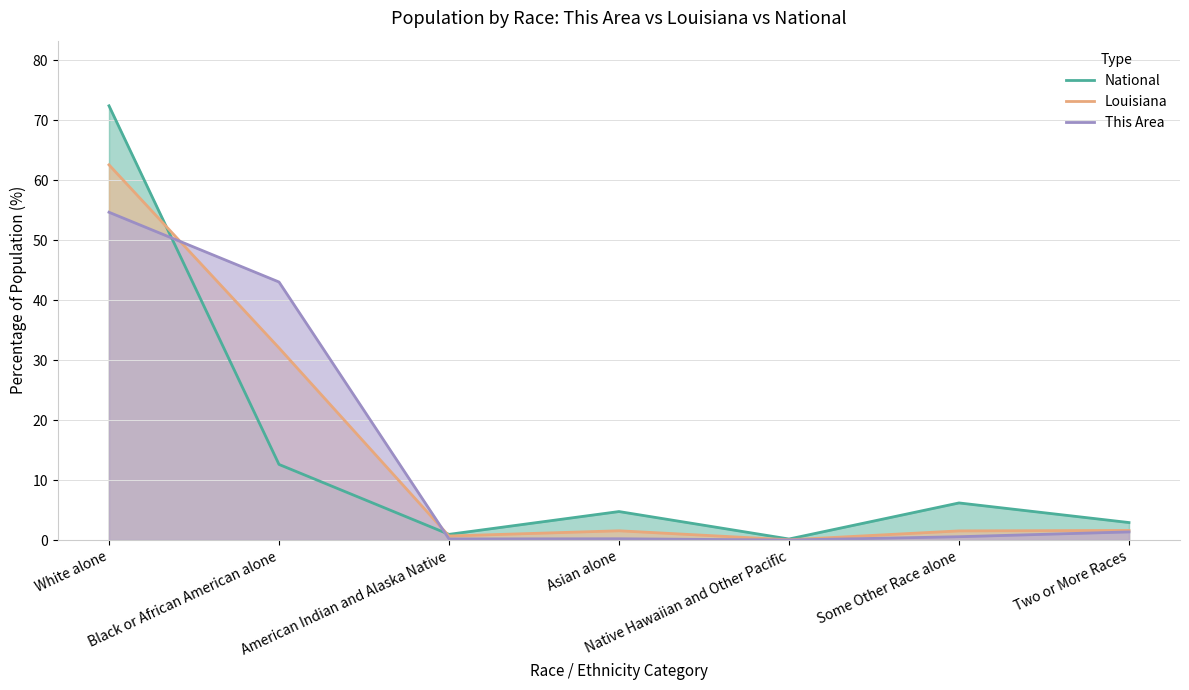

What are all the series names shown in the legend?

National, Louisiana, This Area